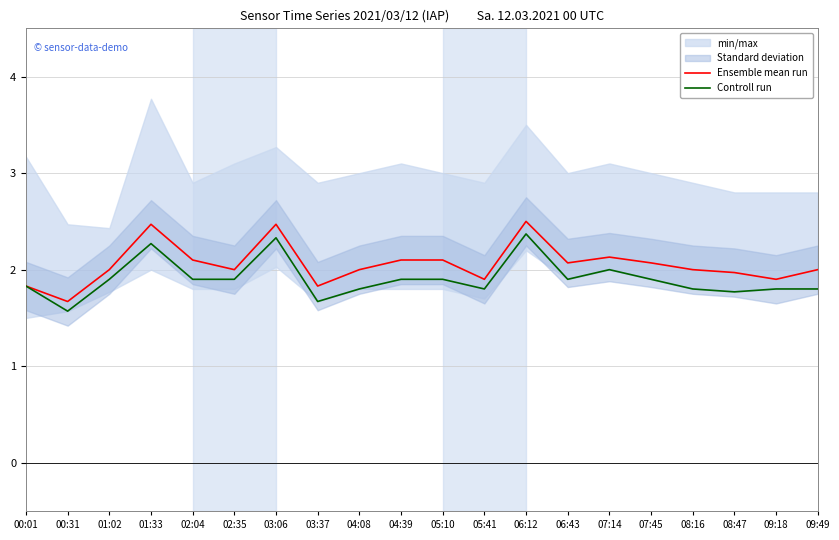

Is it true that Ensemble mean run equals 3.2 at 00:01?

False